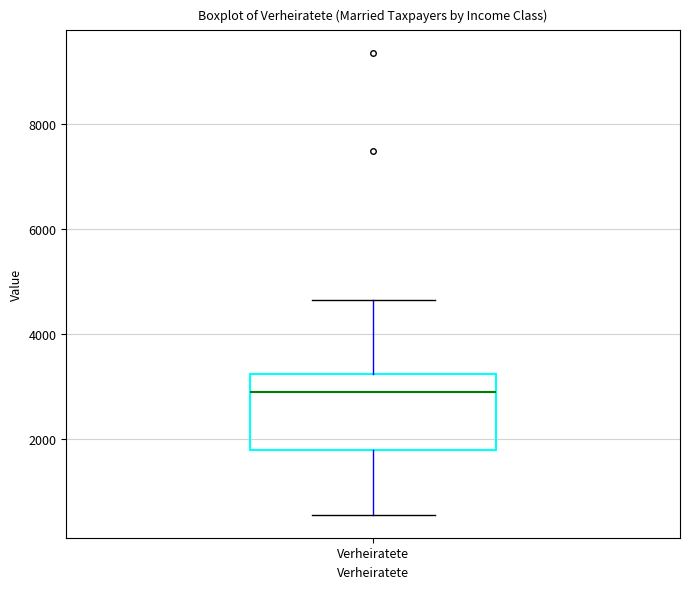

Where does the upper whisker of the box for Verheiratete end on the y-axis? The values are not printed on the chart, so give them approximately, as read against the axis.

4600